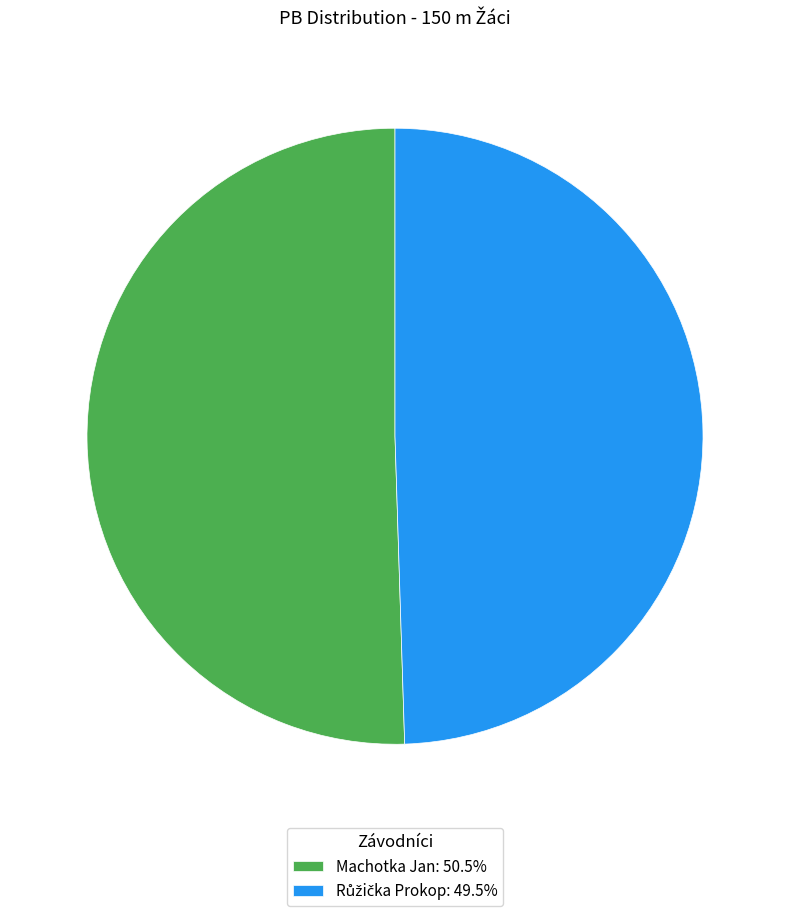

Count the number of slices in the pie.

2